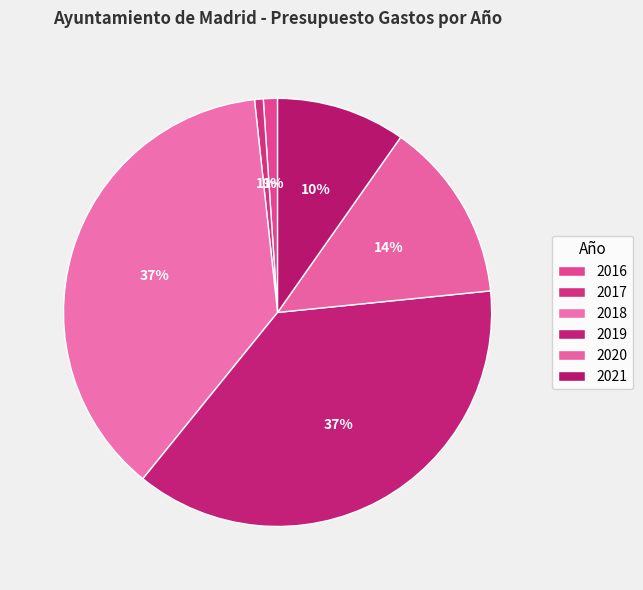

Which category has the biggest portion of the pie?

2018